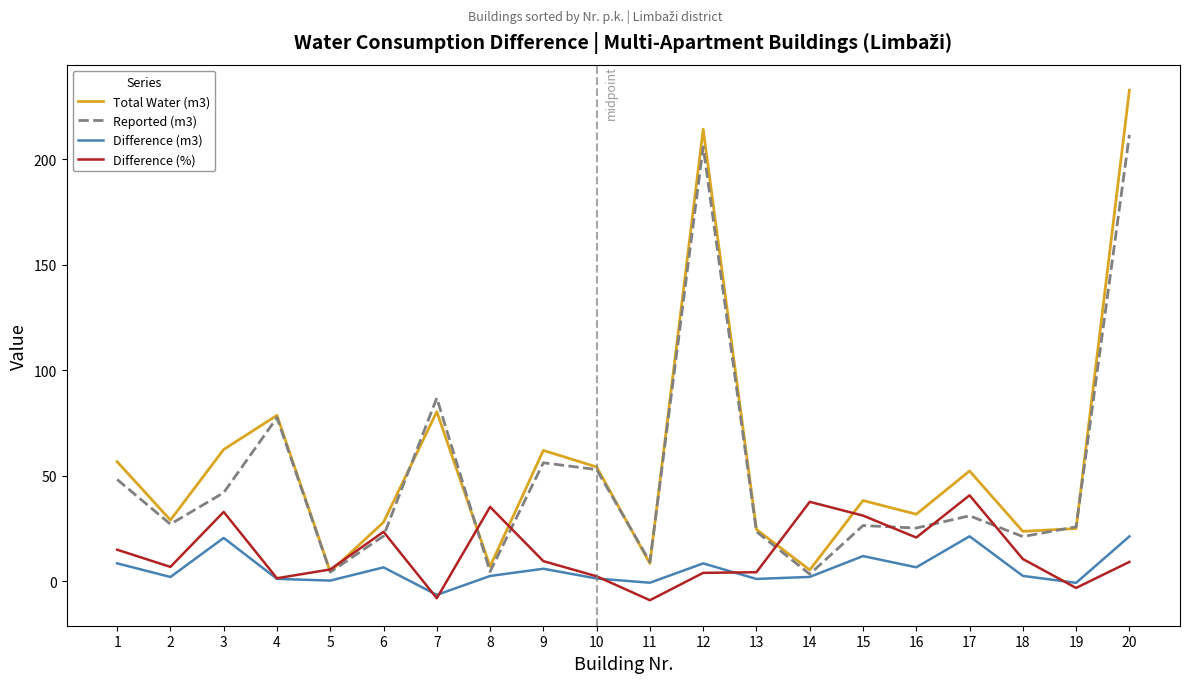

True or false: Difference (%) has a value of 20.1 at 15.

False